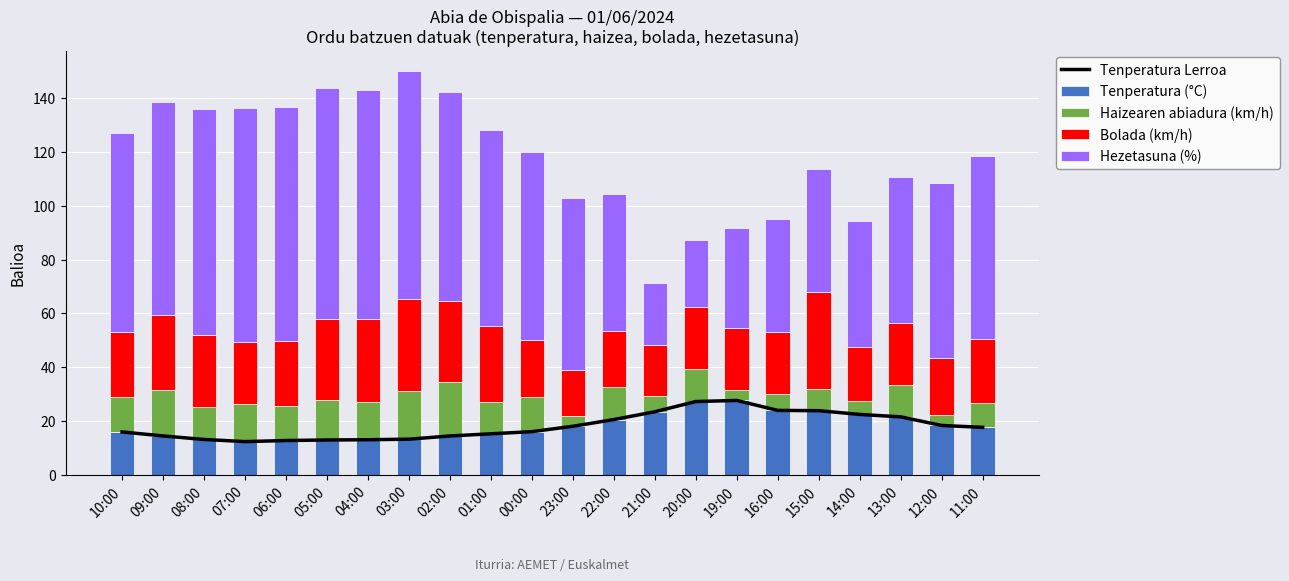

True or false: Haizearen abiadura (km/h) has a value of 13.0 at 10:00.

True